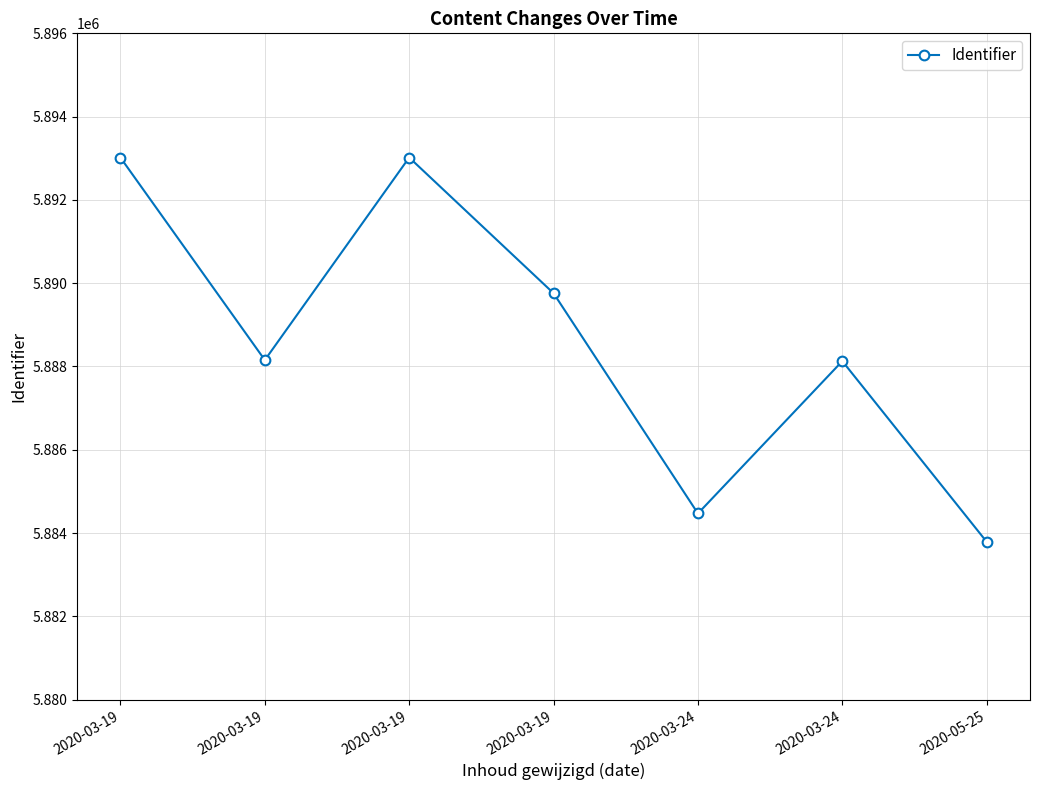

What is the value of the 1st point from the left?

5893016